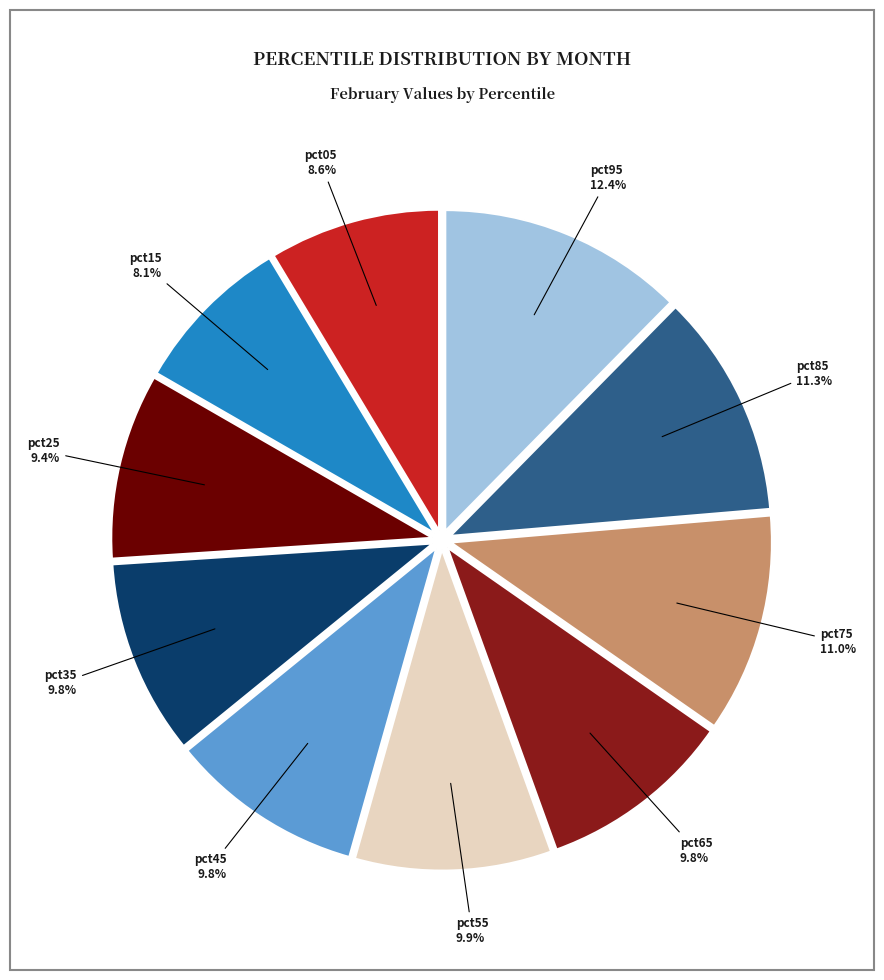

Does pct45 account for over 50% of the chart?

No